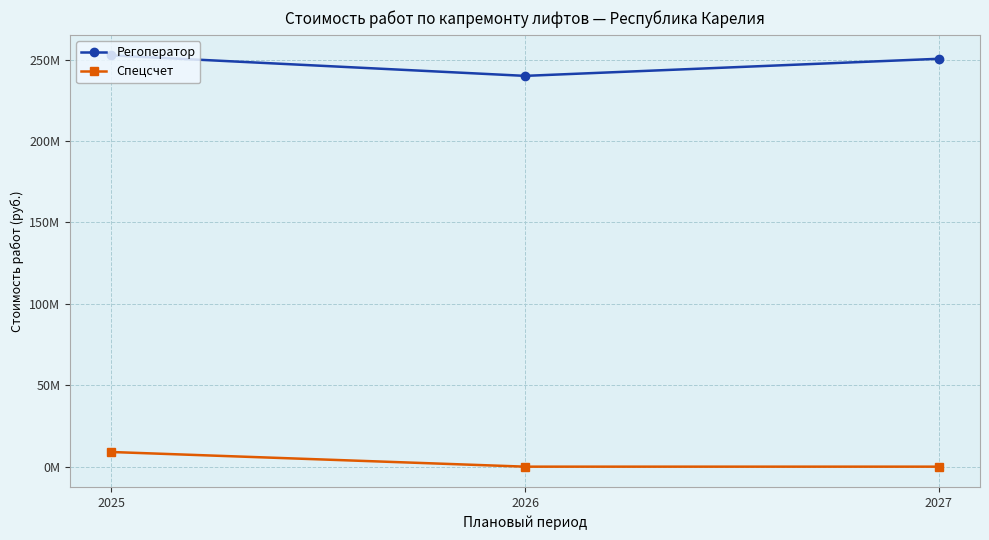

The value of Регоператор at 2026 is 240000000.0. True or false?

True